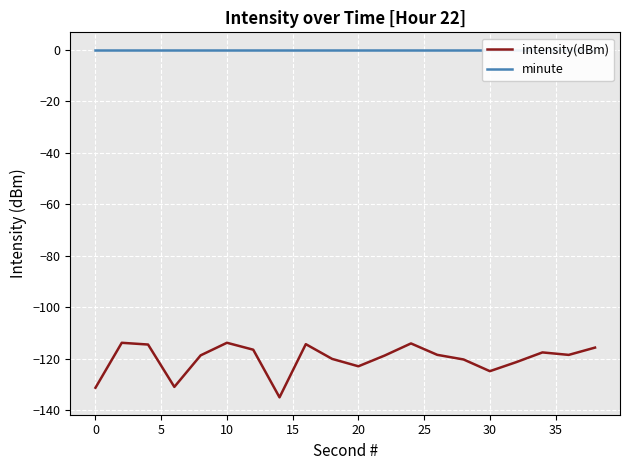

Is it true that intensity(dBm) equals -64.6 at 0?

False